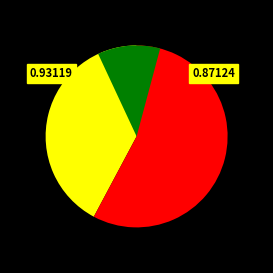

Is the sum of 2012-07-05 and 2009-09-14 greater than half?

Yes